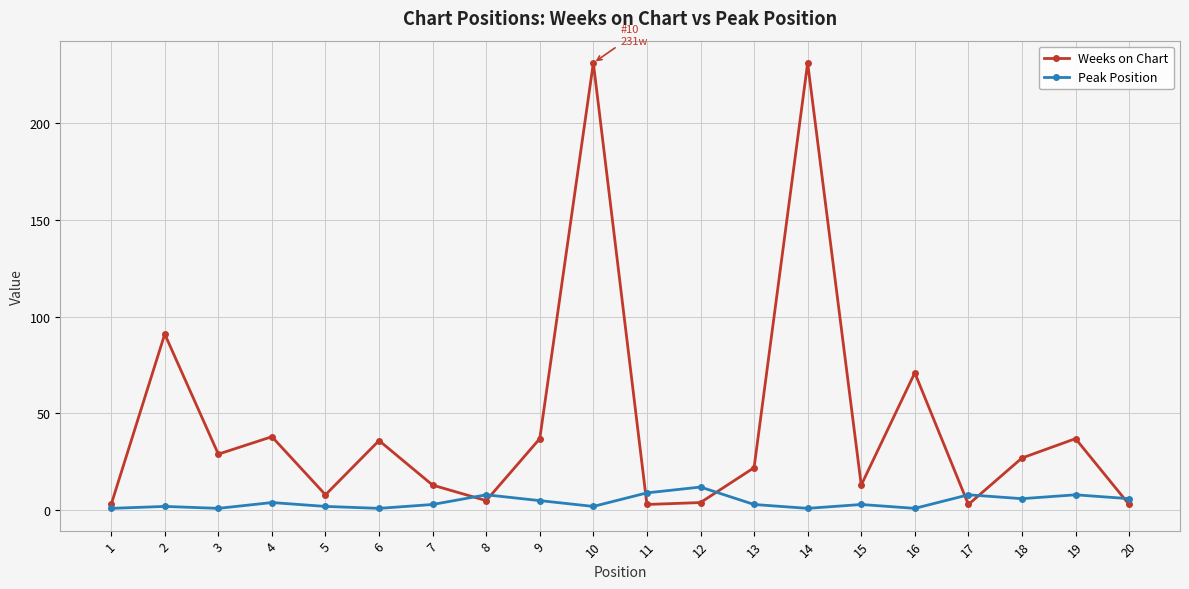

In Weeks on Chart, how many points are higher than both neighbors (excluding endpoints)?

7